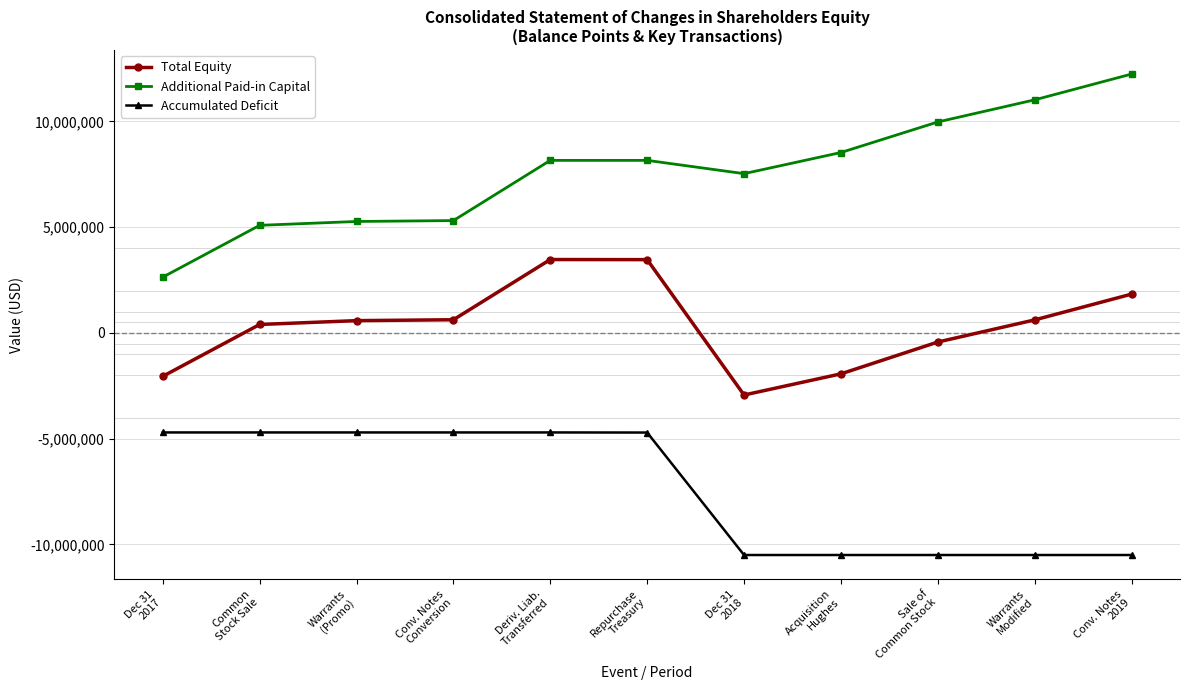

Which series has the largest total across all categories?

Additional Paid-in Capital